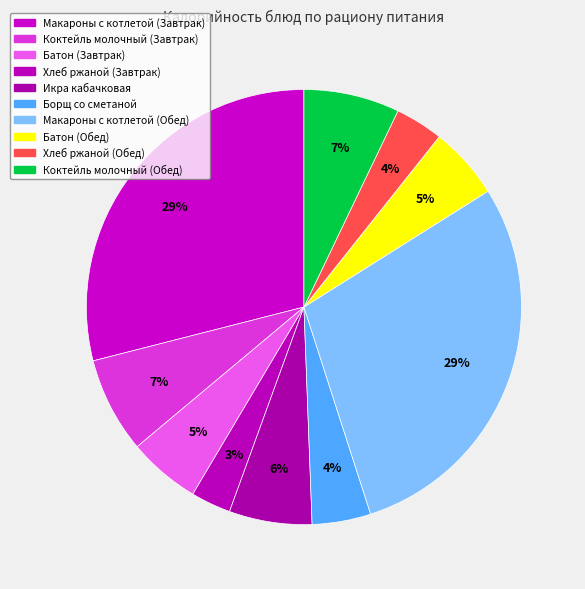

Which category has the smallest portion of the pie?

Хлеб ржаной (Завтрак)